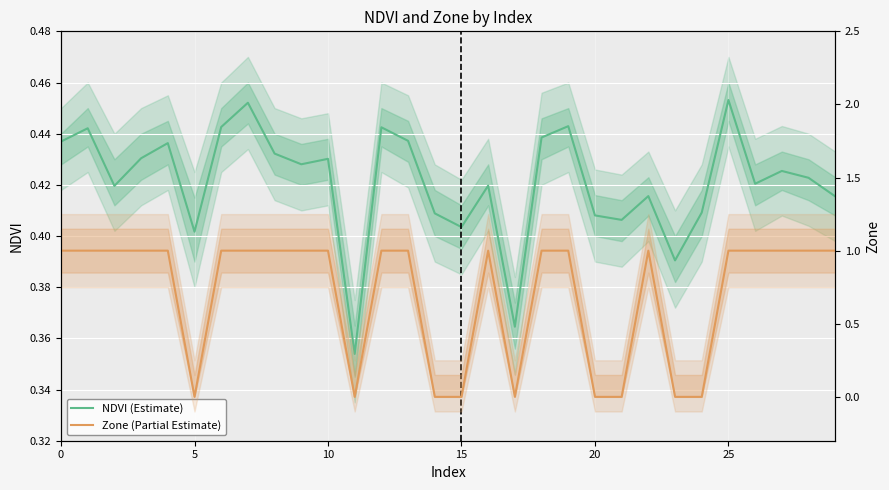

What is the value of the NDVI (Estimate) point at the 2nd from the left?

0.4